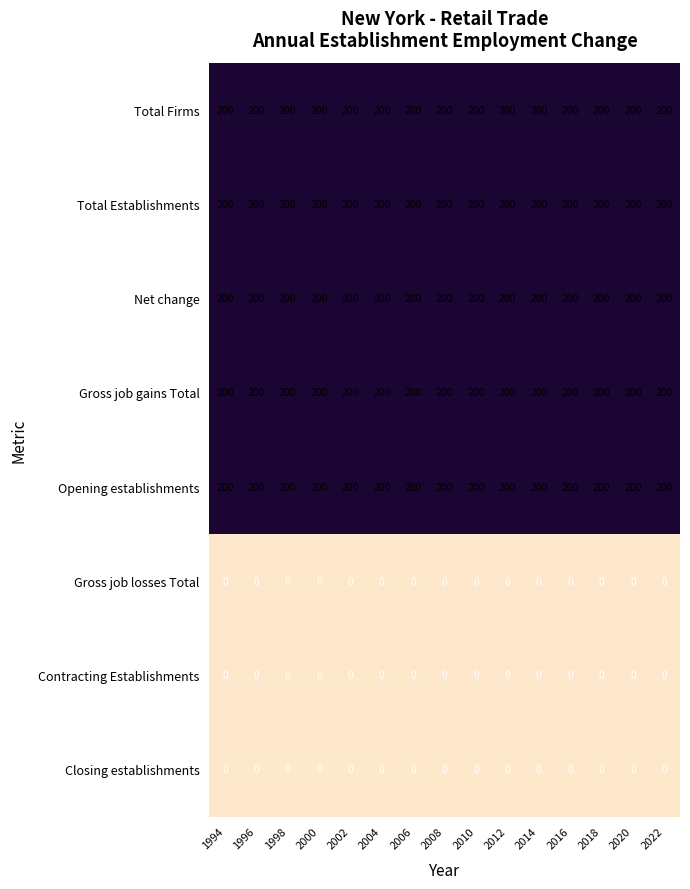

What is the minimum value for Net change?

200